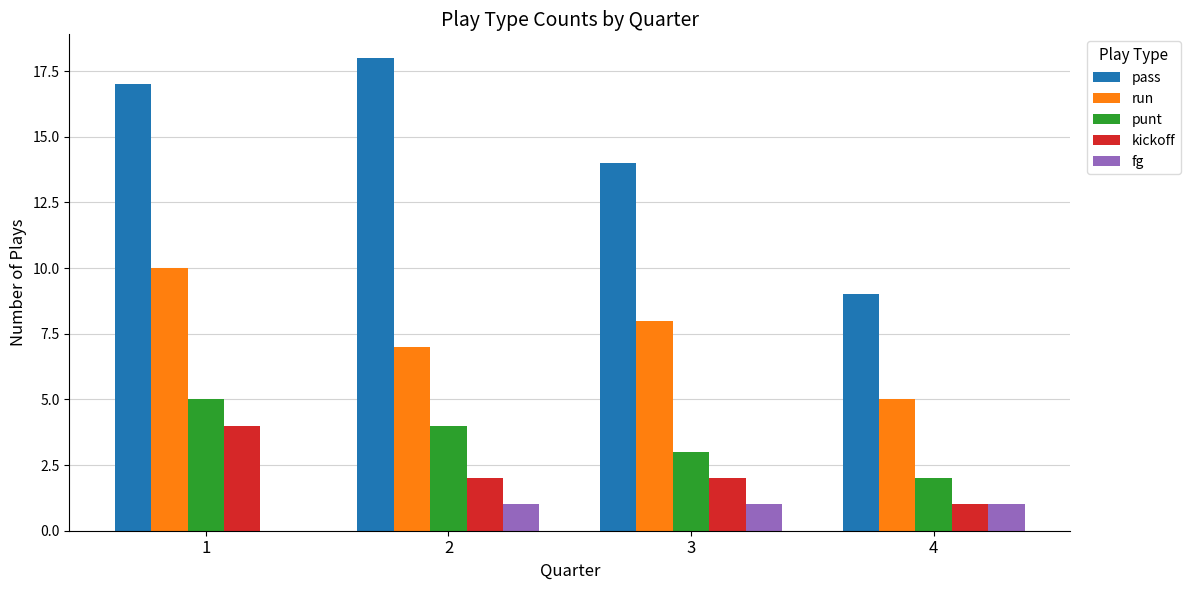

Is it true that kickoff equals 3 at 3?

False